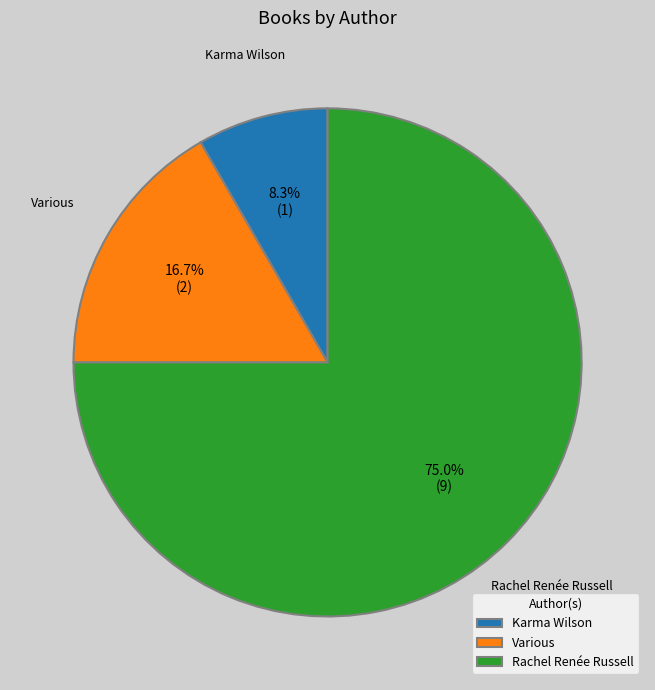

Which has a higher value, Various or Karma Wilson?

Various